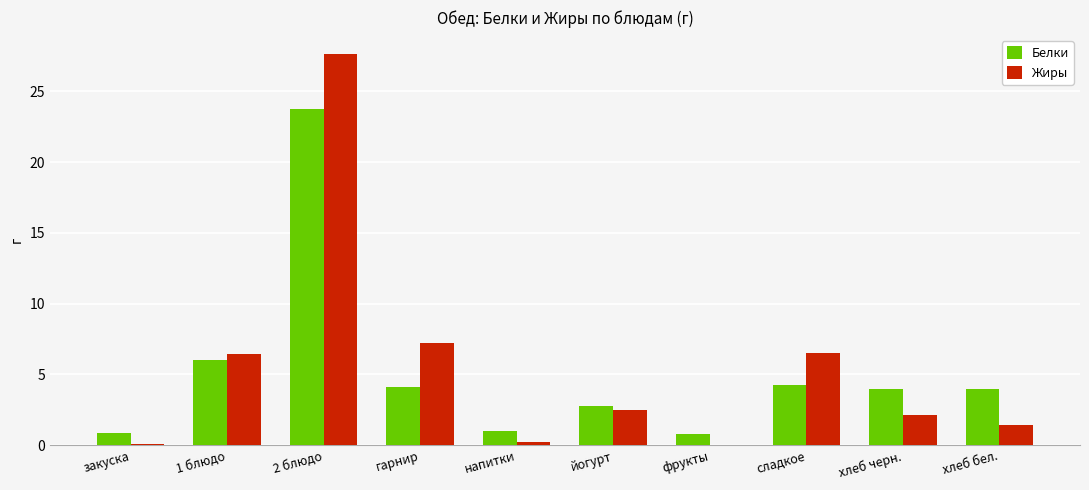

What is the sum of all Белки values?

51.6